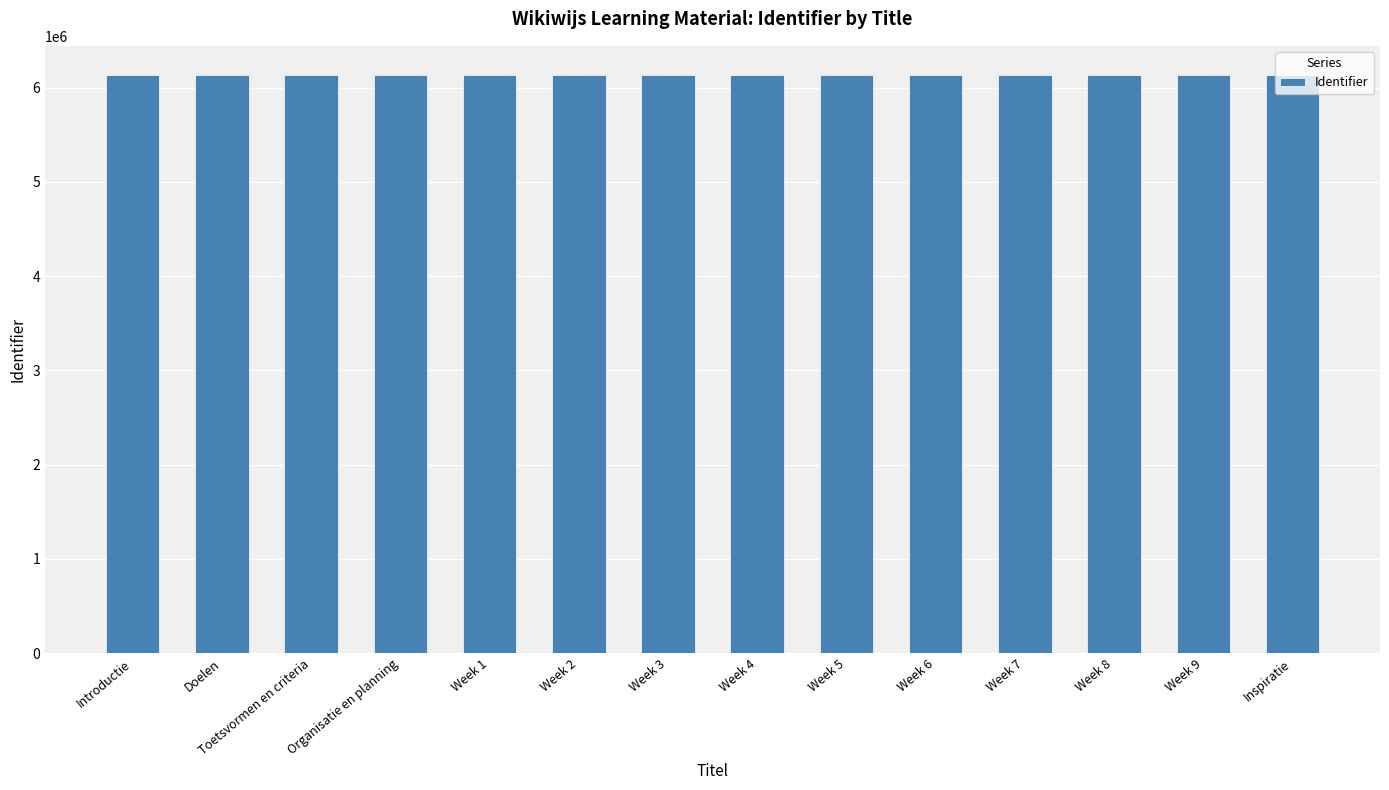

What is the maximum value shown in the chart?

6136652